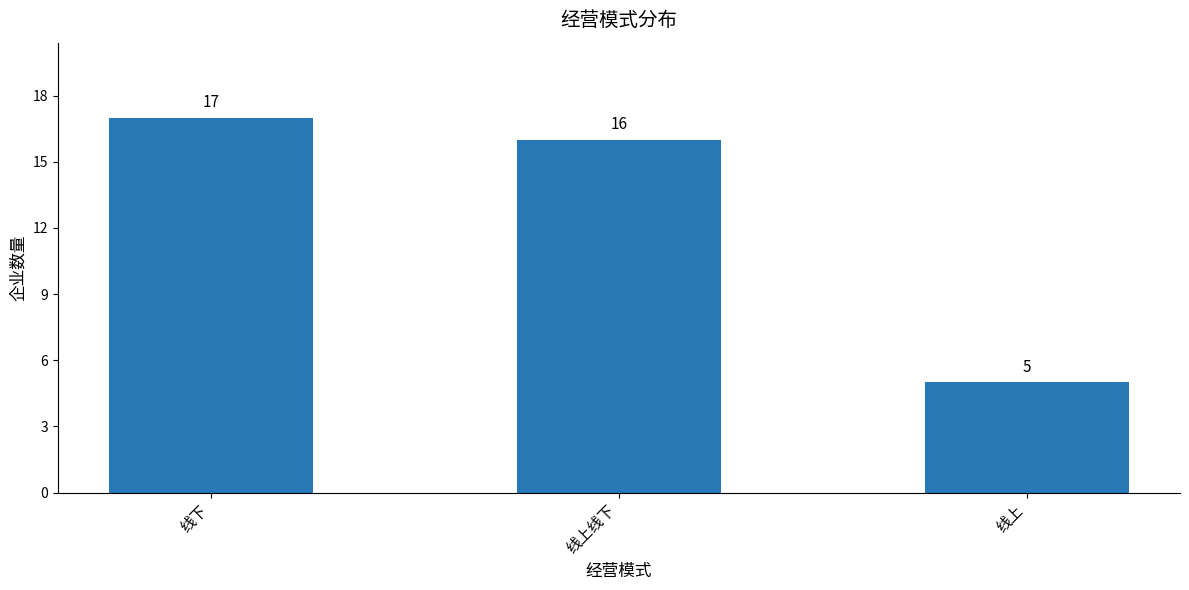

What is the difference between the maximum and minimum values?

12